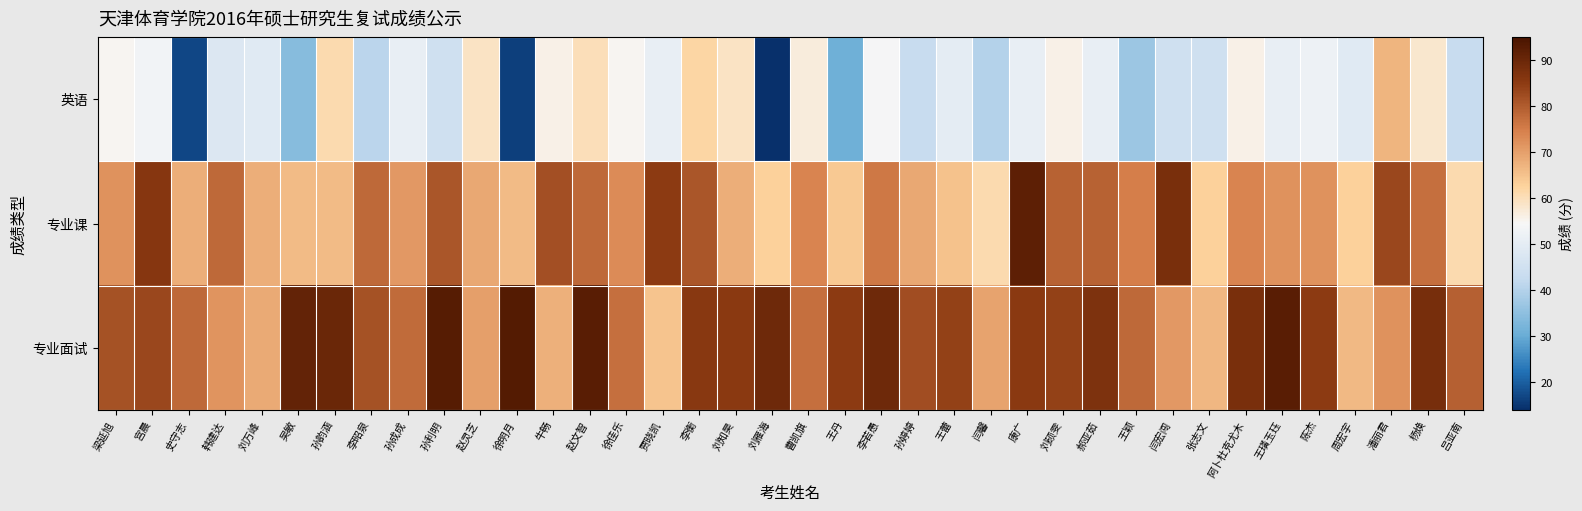

Reading left to right, extract all data points from this chart.

英语: 梁延旭=55.0	宫晨=53.0	史守志=17.0	韩建达=48.0	刘万峰=49.0	吴敏=34.0	孙韵涵=61.0	李昭泉=41.0	孙成成=51.0	孙利明=45.0	赵灵芝=59.0	徐明月=16.0	牛畅=56.0	赵文智=60.0	徐佳乐=55.0	贾晓凯=51.0	李衡=62.0	刘知昊=59.0	刘雁海=14.0	曹凯旗=57.0	王丹=31.0	李若愚=54.0	孙婷婷=43.0	王蕾=50.0	闫馨=40.0	康广=51.0	刘硕雯=56.0	郝亚茹=51.0	王颖=37.0	闫宏闯=45.0	张志文=45.0	阿卜杜克尤木=56.0	王璜玉珏=51.0	陈杰=52.0	周宏宇=49.0	潘丽君=67.0	杨焕=58.0	吕亚南=43.0
专业课: 梁延旭=72.0	宫晨=86.0	史守志=68.0	韩建达=78.0	刘万峰=68.0	吴敏=66.0	孙韵涵=66.0	李昭泉=78.0	孙成成=71.0	孙利明=81.0	赵灵芝=69.0	徐明月=66.0	牛畅=82.0	赵文智=78.0	徐佳乐=73.0	贾晓凯=85.0	李衡=81.0	刘知昊=68.0	刘雁海=63.0	曹凯旗=74.0	王丹=64.0	李若愚=76.0	孙婷婷=69.0	王蕾=65.0	闫馨=61.0	康广=92.0	刘硕雯=79.0	郝亚茹=79.0	王颖=75.0	闫宏闯=88.0	张志文=63.0	阿卜杜克尤木=74.0	王璜玉珏=72.0	陈杰=72.0	周宏宇=63.0	潘丽君=83.0	杨焕=77.0	吕亚南=61.0
专业面试: 梁延旭=81.6	宫晨=83.2	史守志=78.2	韩建达=71.8	刘万峰=68.6	吴敏=91.1	孙韵涵=90.1	李昭泉=81.5	孙成成=77.6	孙利明=92.9	赵灵芝=70.3	徐明月=93.4	牛畅=67.5	赵文智=92.6	徐佳乐=77.2	贾晓凯=64.7	李衡=85.7	刘知昊=85.3	刘雁海=89.4	曹凯旗=77.0	王丹=85.1	李若愚=89.5	孙婷婷=82.3	王蕾=84.2	闫馨=69.5	康广=85.3	刘硕雯=84.1	郝亚茹=87.2	王颖=77.9	闫宏闯=71.1	张志文=66.7	阿卜杜克尤木=87.9	王璜玉珏=92.7	陈杰=84.9	周宏宇=66.3	潘丽君=72.2	杨焕=88.3	吕亚南=79.3